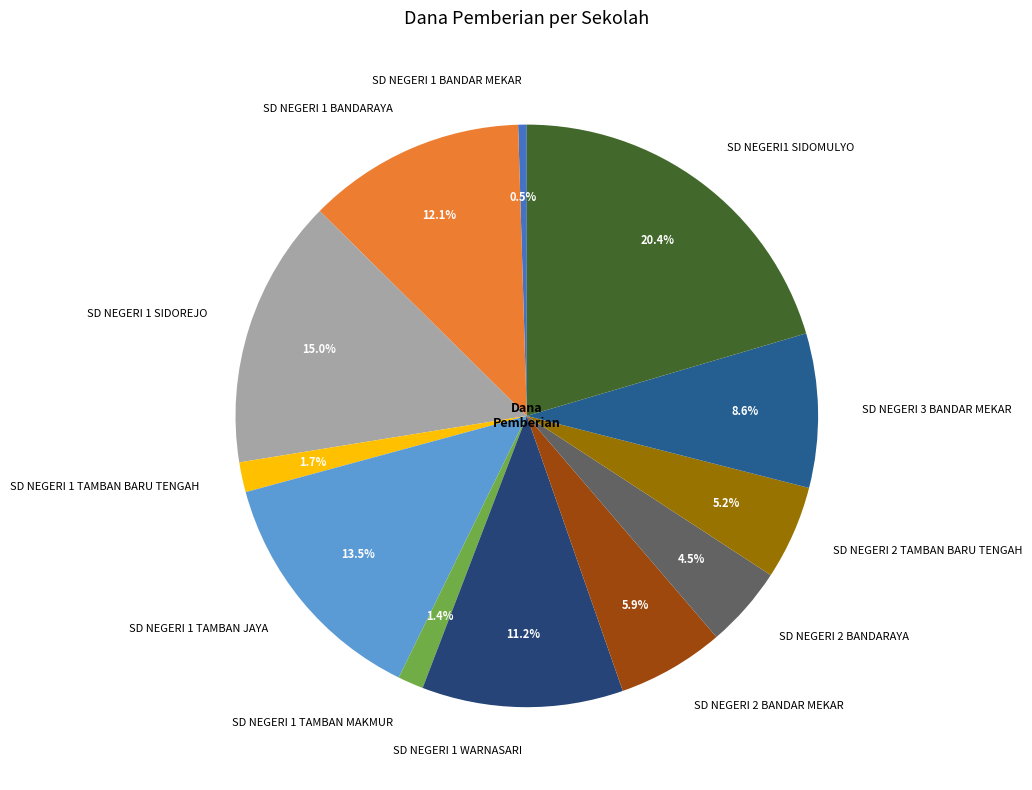

The SD NEGERI 1 TAMBAN BARU TENGAH slice represents 2% of the pie. True or false?

True